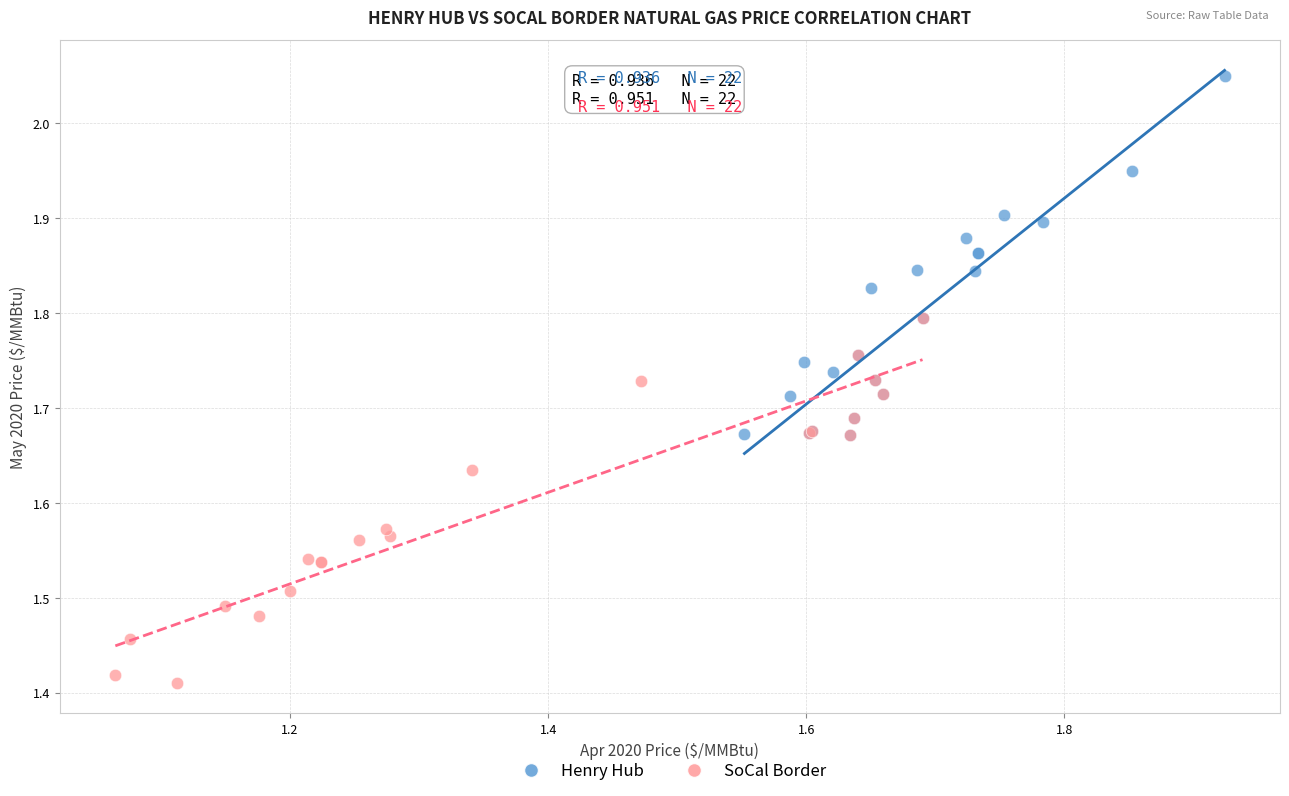

Which series reaches the minimum Y coordinate?

SoCal Border